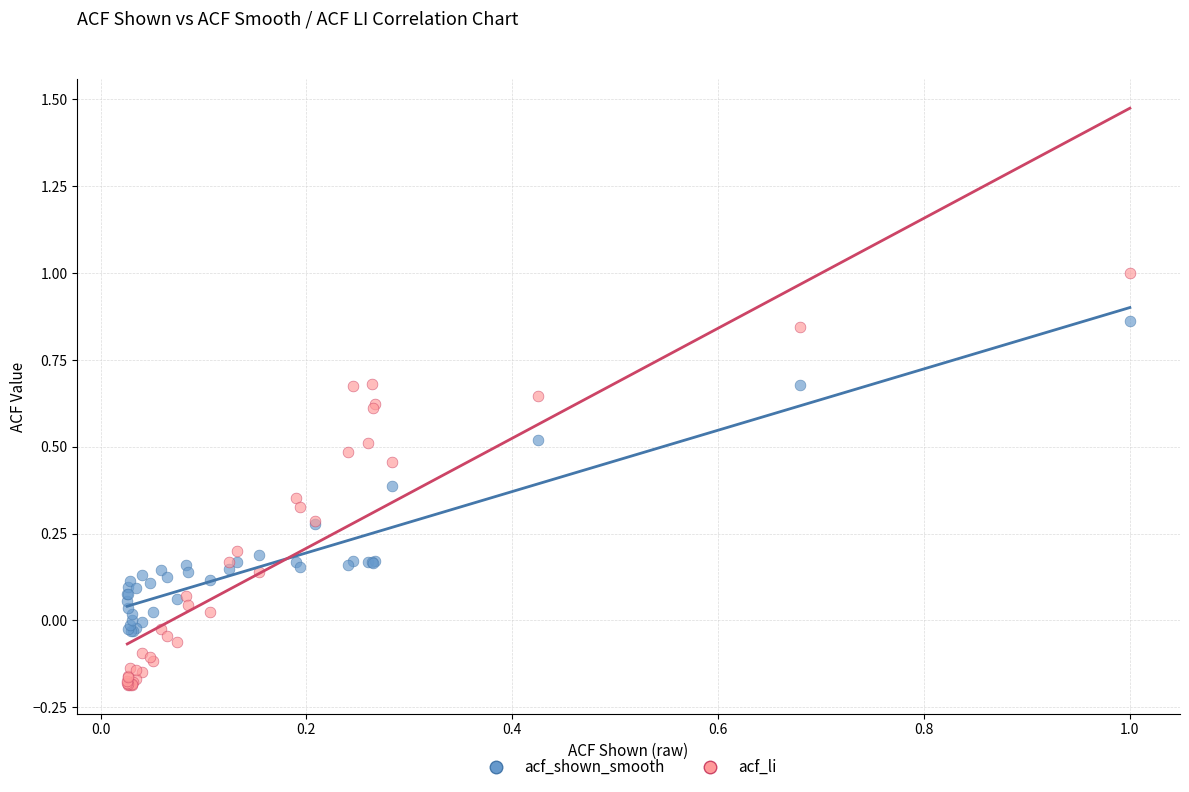

What is the X range (max minus min) for the scatter plot?

1.0